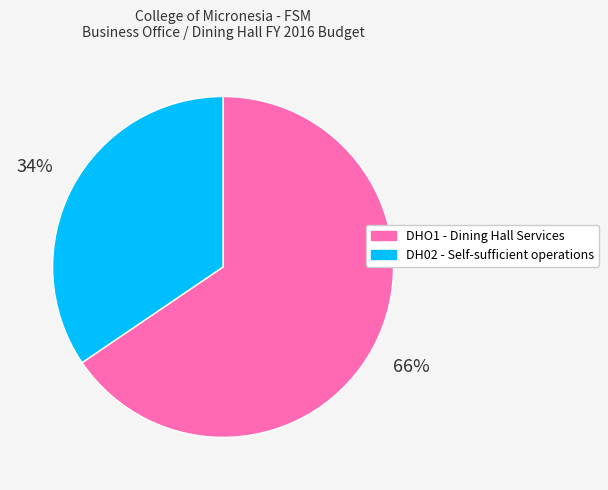

Which slice is the smallest?

DH02 - Self-sufficient operations